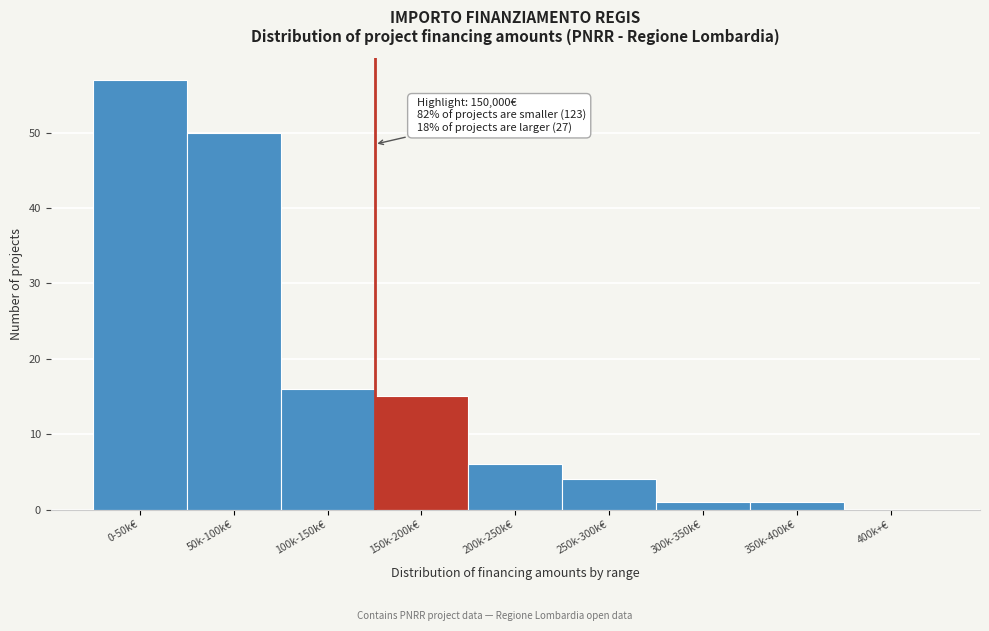

Reading right to left, transcribe all the data shown in this chart.

400k+€=0	350k-400k€=1	300k-350k€=1	250k-300k€=4	200k-250k€=6	150k-200k€=15	100k-150k€=16	50k-100k€=50	0-50k€=57